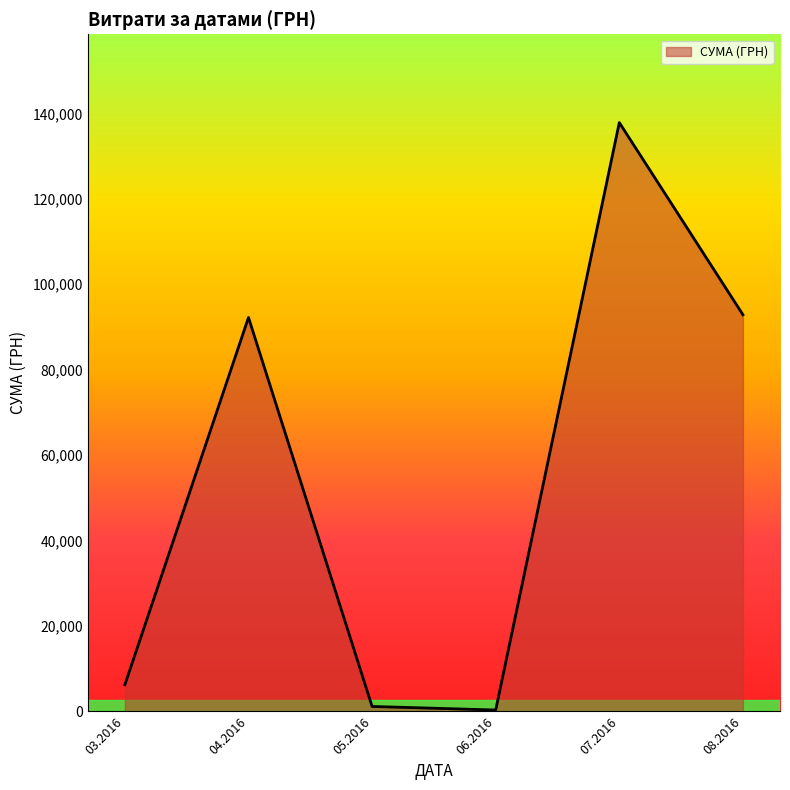

Is it true that the value at 08.2016 is 166670.0?

False